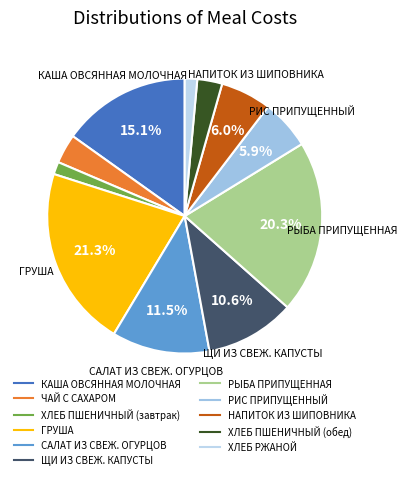

To the nearest percent, what is the difference between the largest and smallest slice percentages?

20%